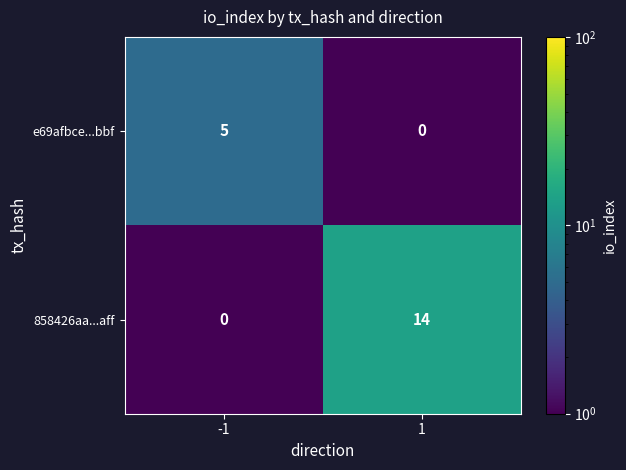

Which series has the largest range (max minus min)?

858426aa...aff